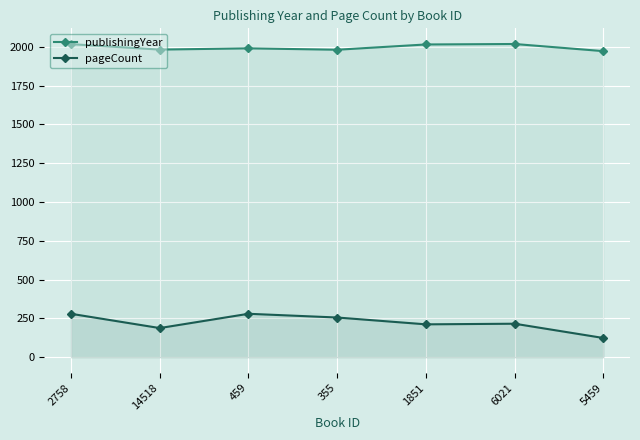

Is it true that publishingYear equals 2018 at 6021?

True